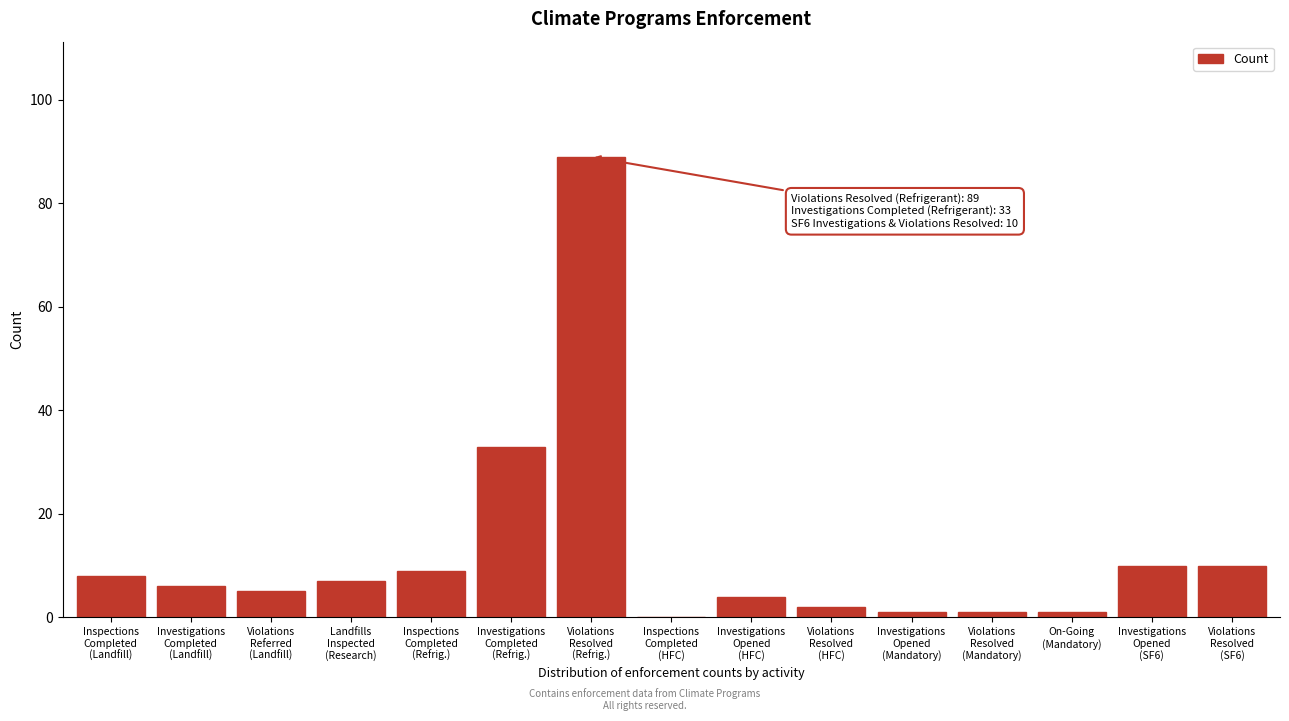

What is the maximum value shown in the chart?

89